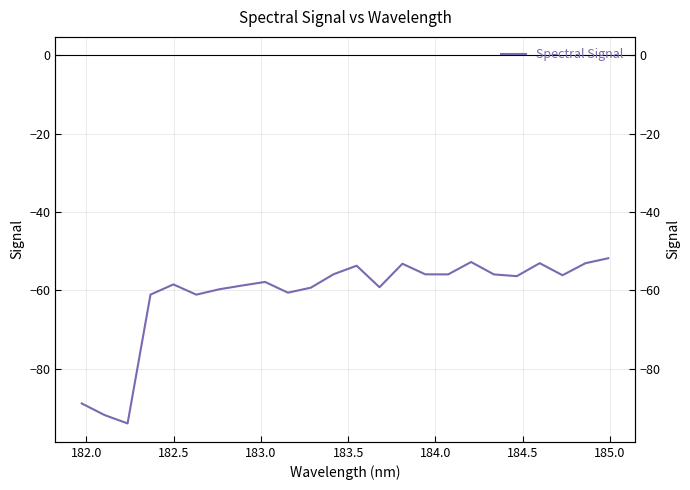

What is the sum of all values?

-1464.2